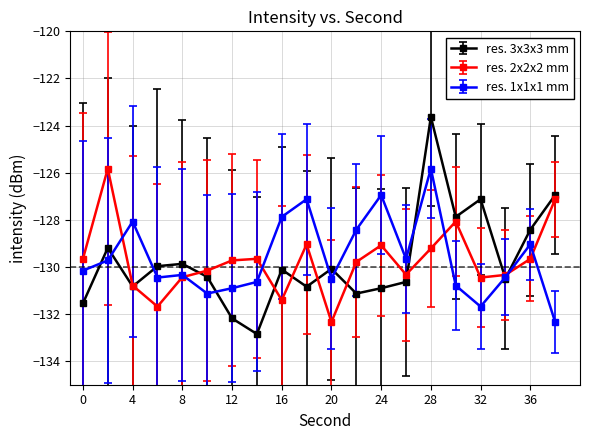

What is the value of the res. 1x1x1 mm point at the 19th from the left?

-129.0